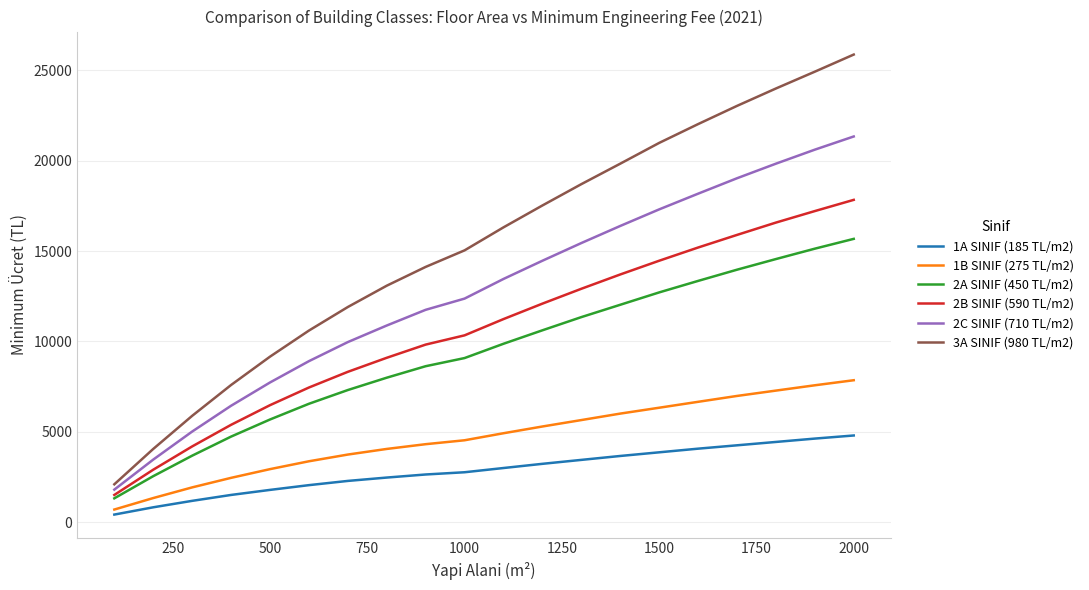

True or false: 1B SINIF (275 TL/m2) and 2A SINIF (450 TL/m2) cross at least once.

False